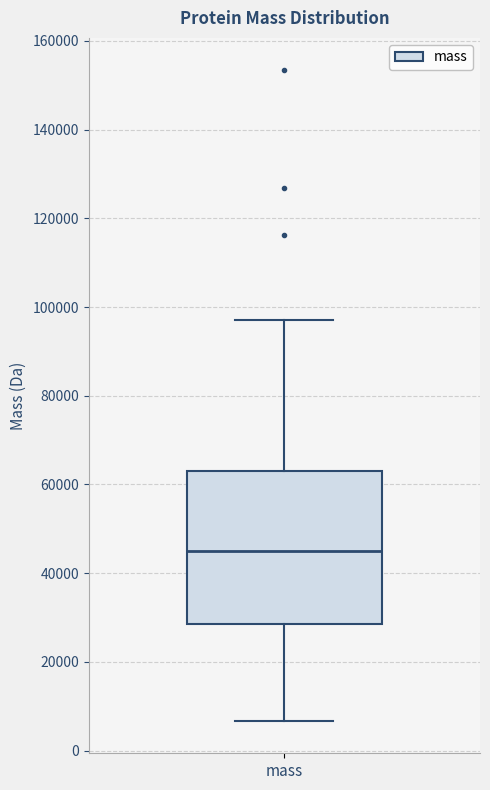

Where is the lower edge of the box for mass on the y-axis? The values are not printed on the chart, so give them approximately, as read against the axis.

28000